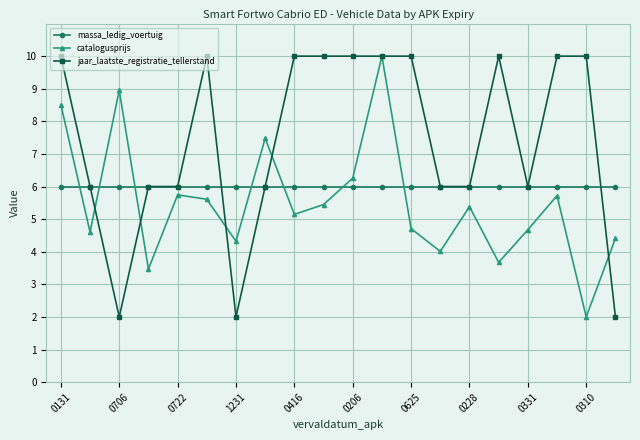

List the series in order of their overall mean, highest first.

jaar_laatste_registratie_tellerstand, massa_ledig_voertuig, catalogusprijs